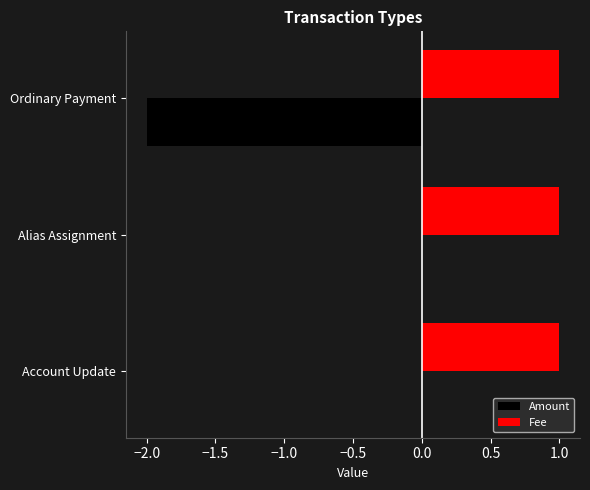

Which series has the widest spread of values?

Amount